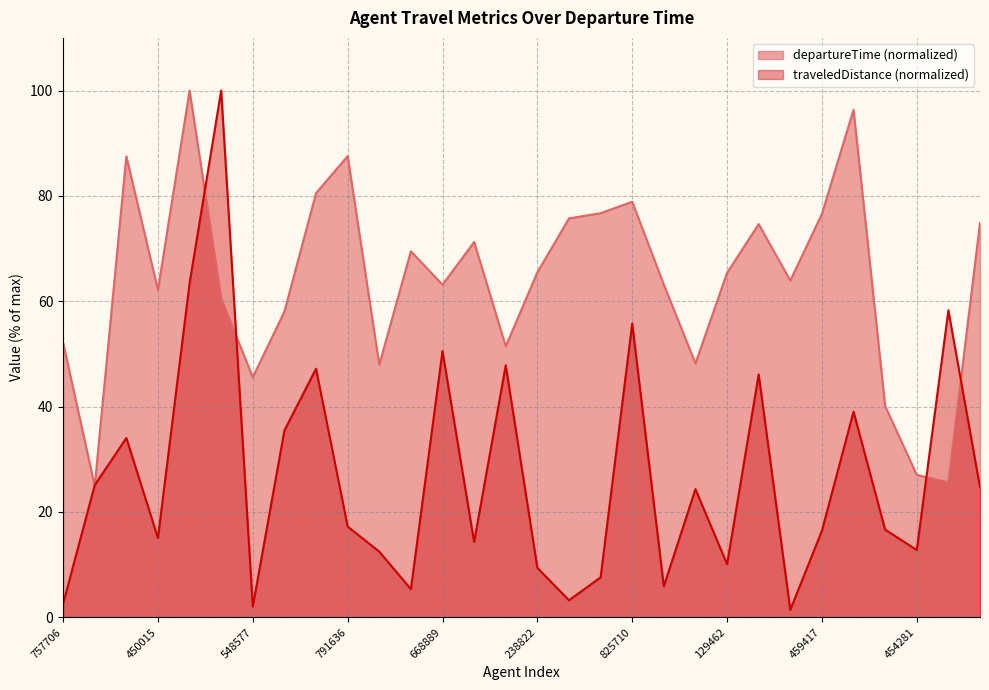

What is the minimum value shown in the chart?

1.4